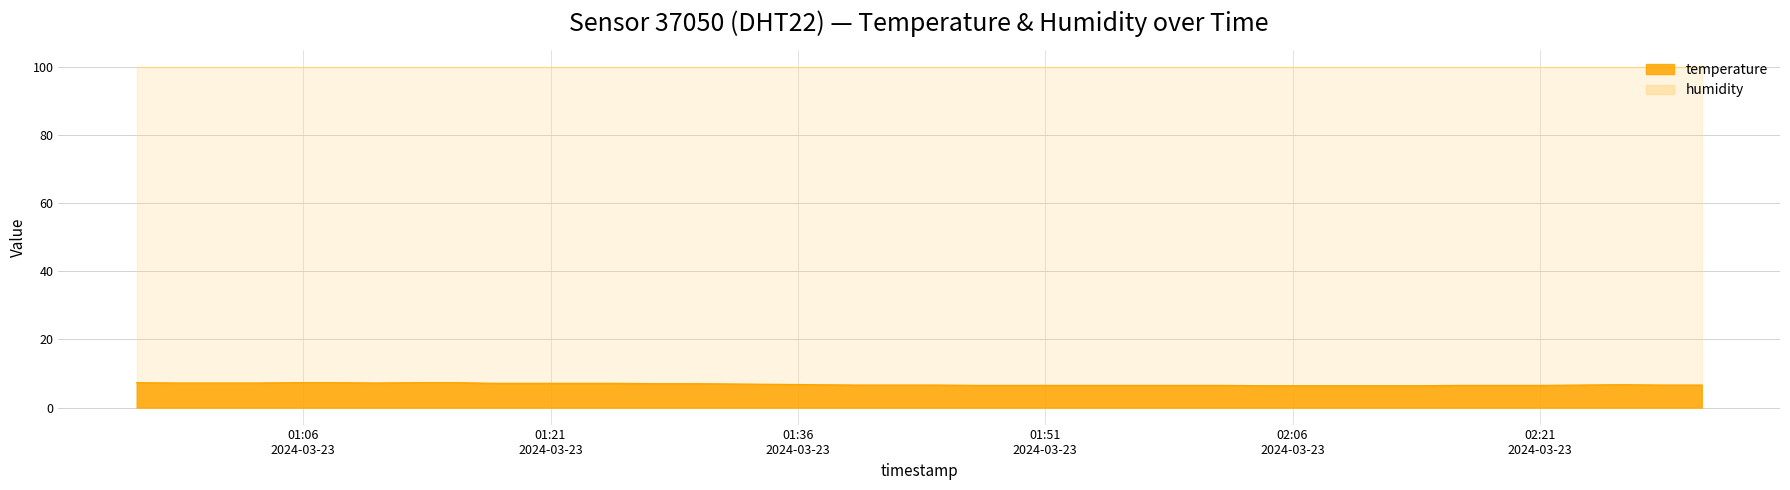

At which label is the value closest to 6?

2024-03-23T02:04:04